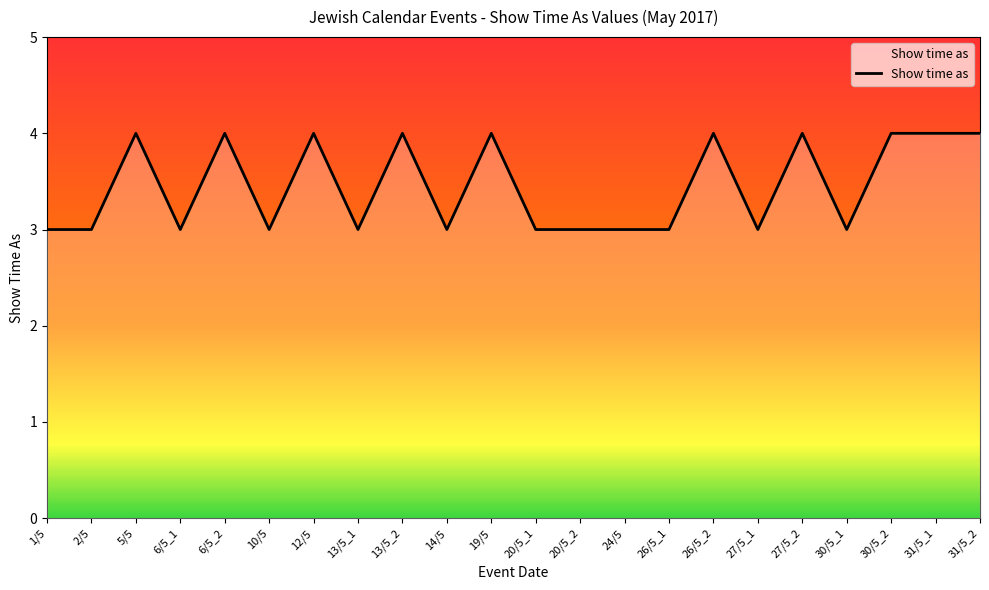

What position from the right is 30/5_2?

3